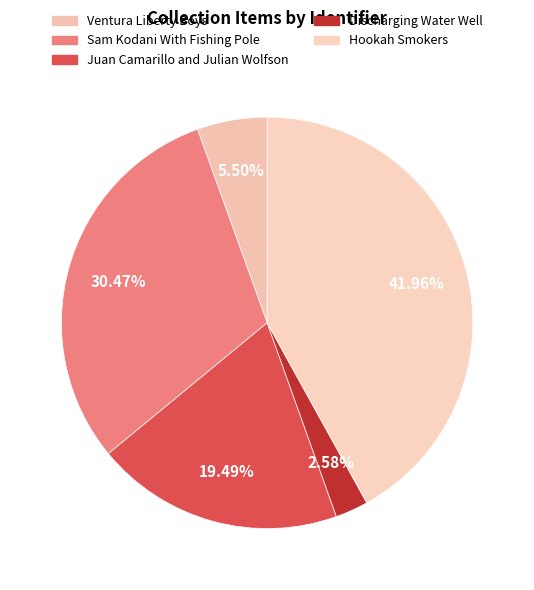

To the nearest percent, what is the difference between the largest and smallest slice percentages?

39%